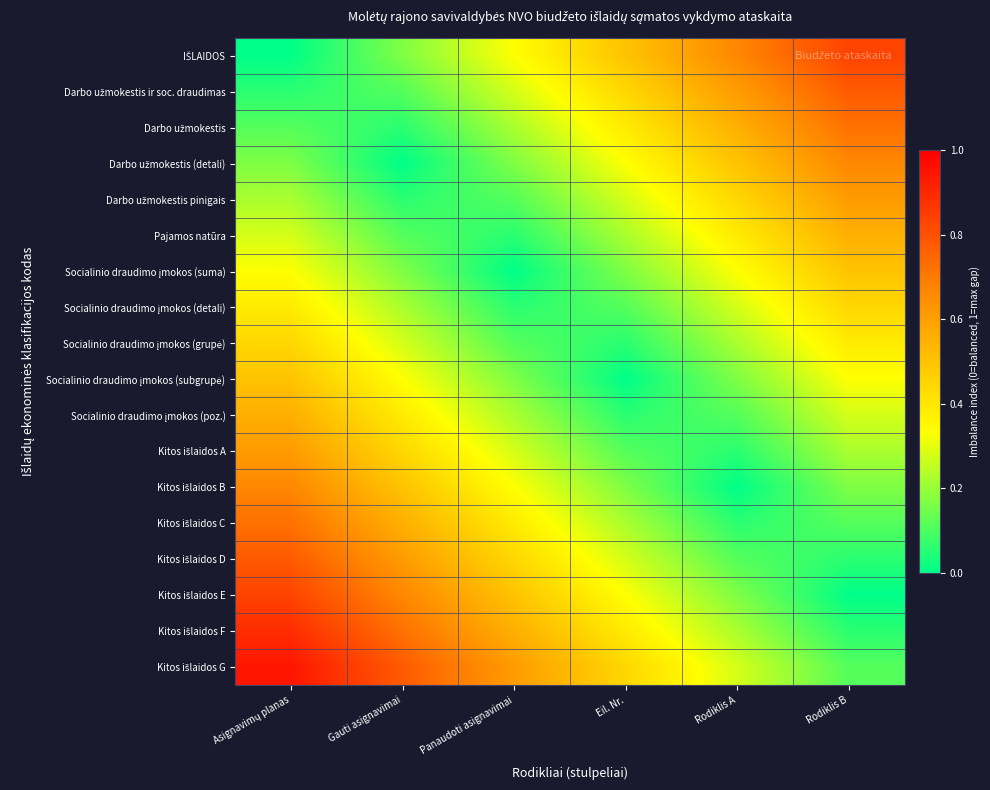

Which series has the largest total across all categories?

Kitos išlaidos G